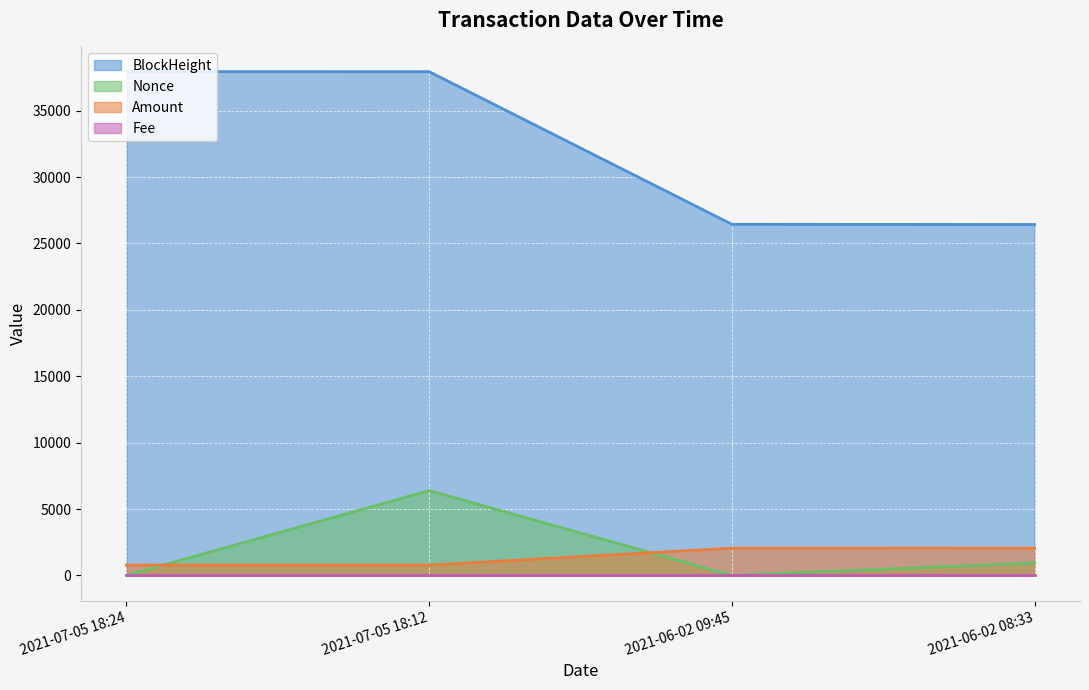

What is the difference between the maximum and minimum values in the Nonce series?

6391.0